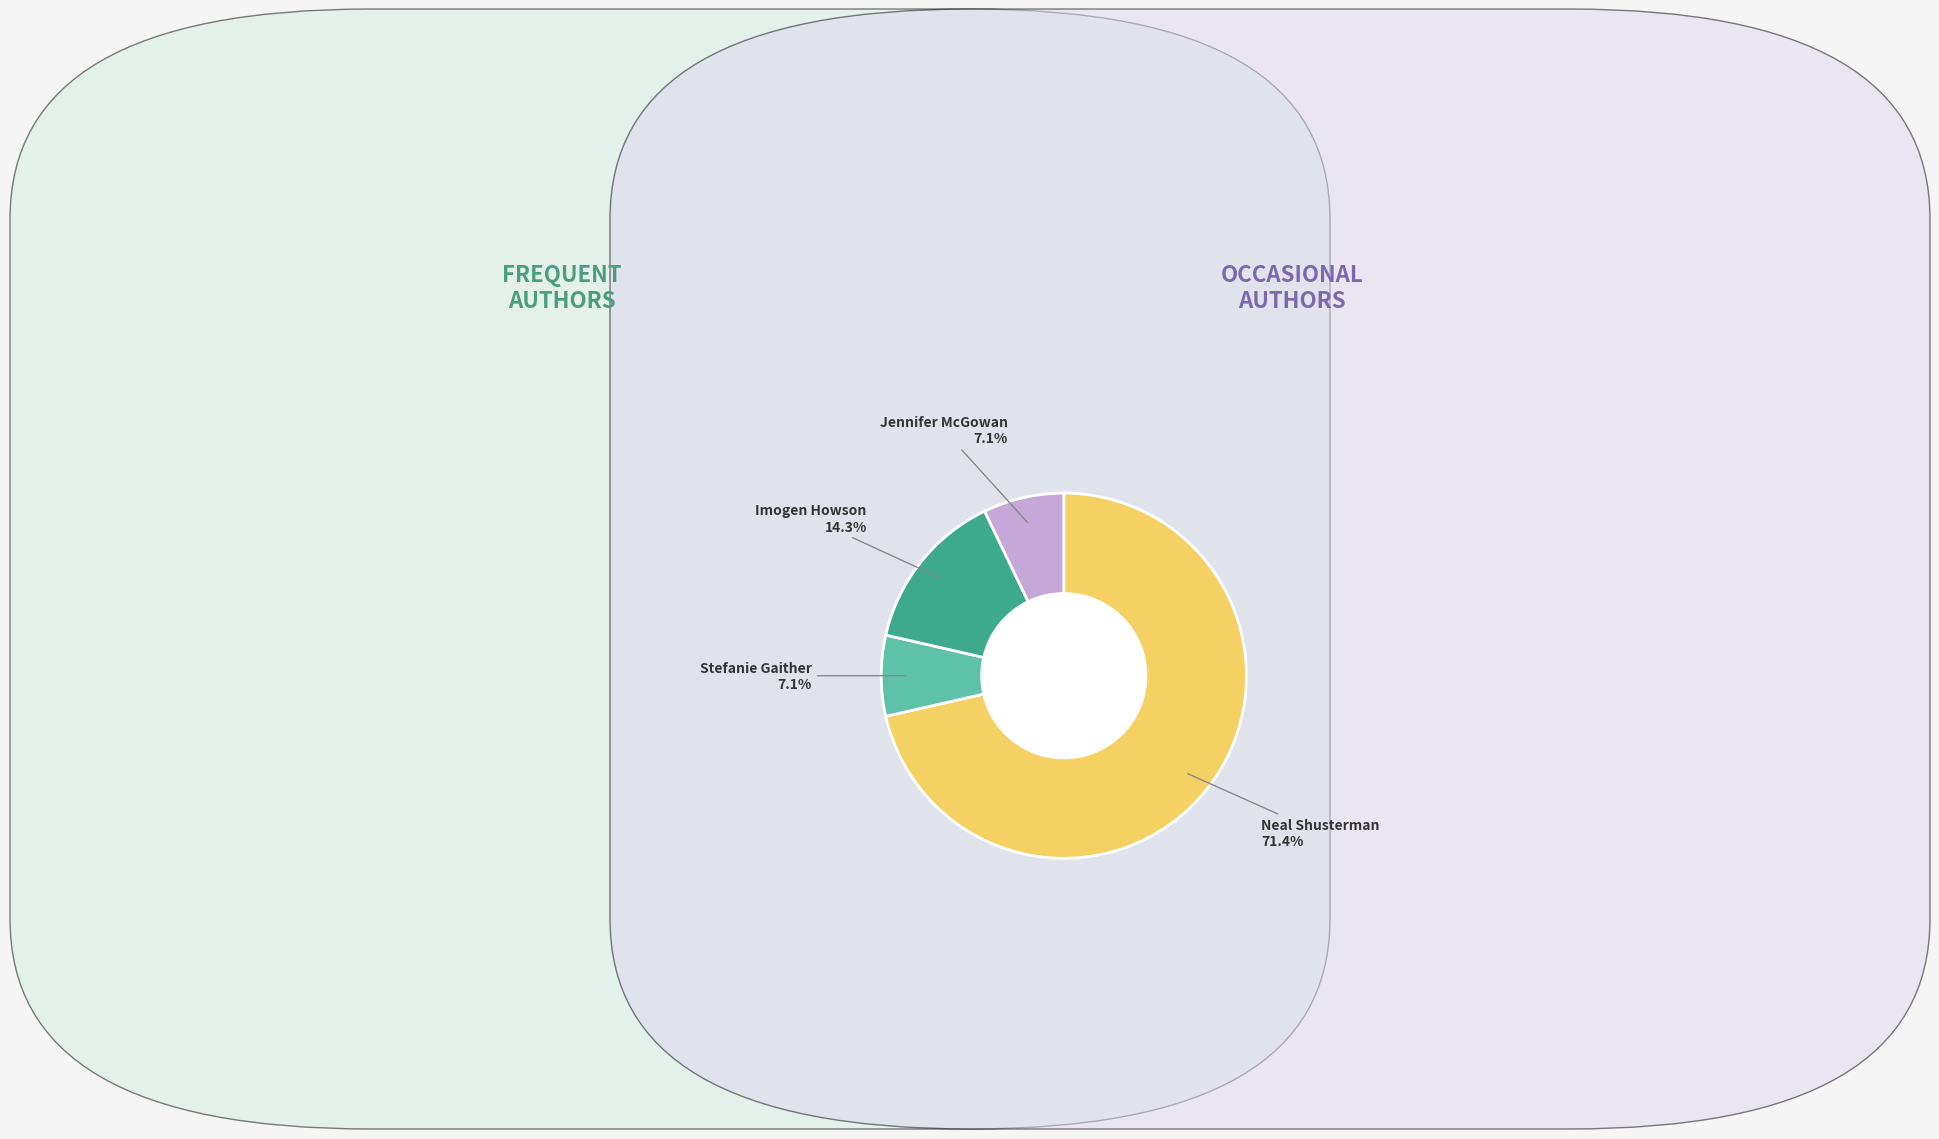

Does any single category account for the majority?

Yes